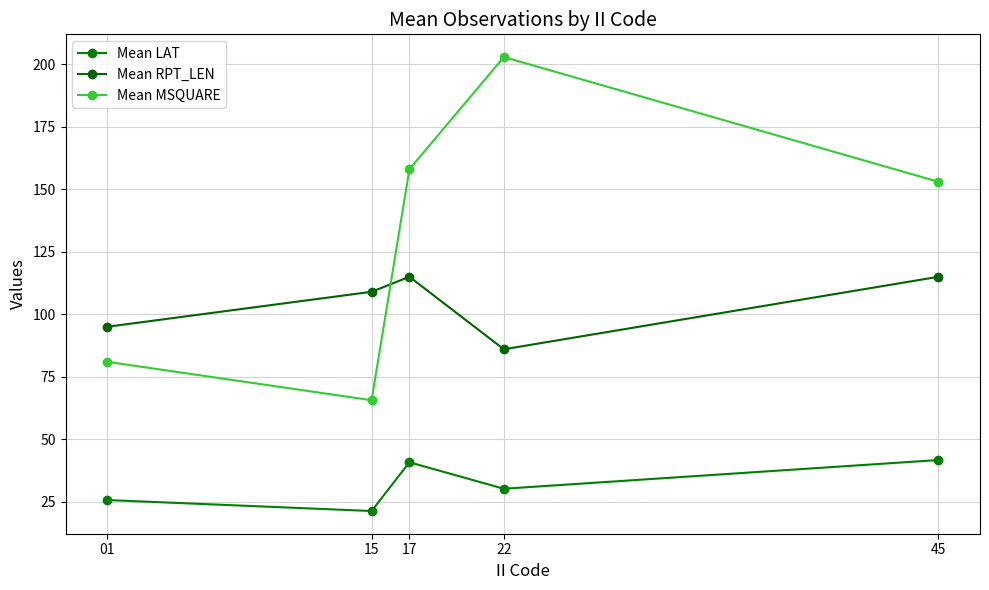

Where is the first local minimum for Mean LAT?

15